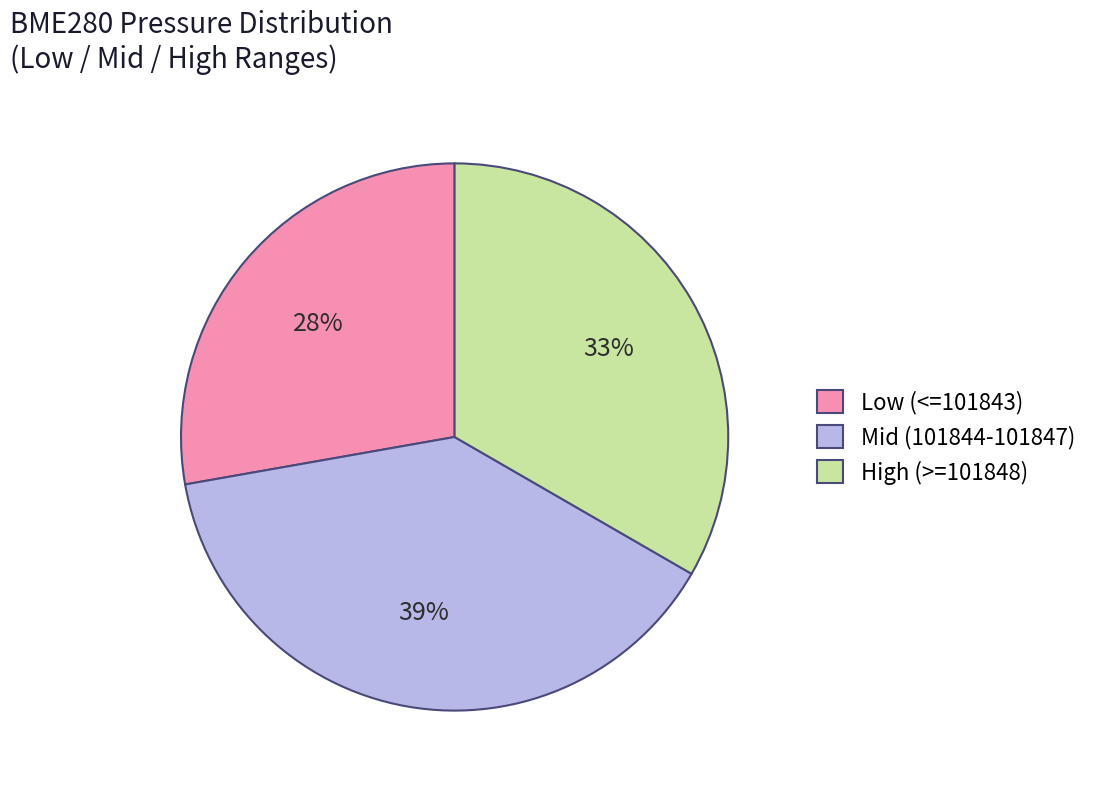

What is the smallest slice in the pie chart?

Low (<=101843)